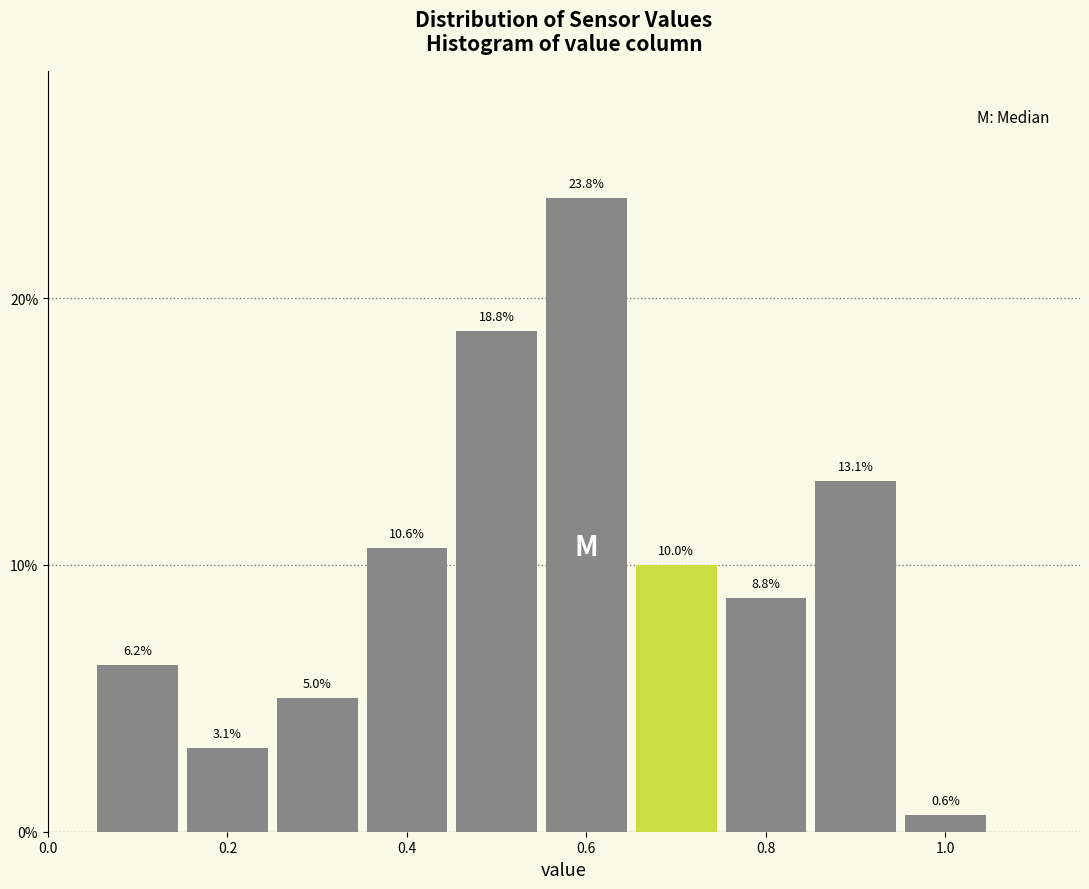

Reading left to right, transcribe this chart: for each bar, give the range it covers on the x-axis and its height. The bar edges are not printed on the chart, so give them approximately, as read against the axis.

0.05 to 0.15: 6.2
0.15 to 0.25: 3.1
0.25 to 0.35: 5.0
0.35 to 0.45: 10.6
0.45 to 0.55: 18.8
0.55 to 0.65: 23.8
0.65 to 0.75: 10.0
0.75 to 0.85: 8.8
0.85 to 0.95: 13.1
0.95 to 1.05: 0.6